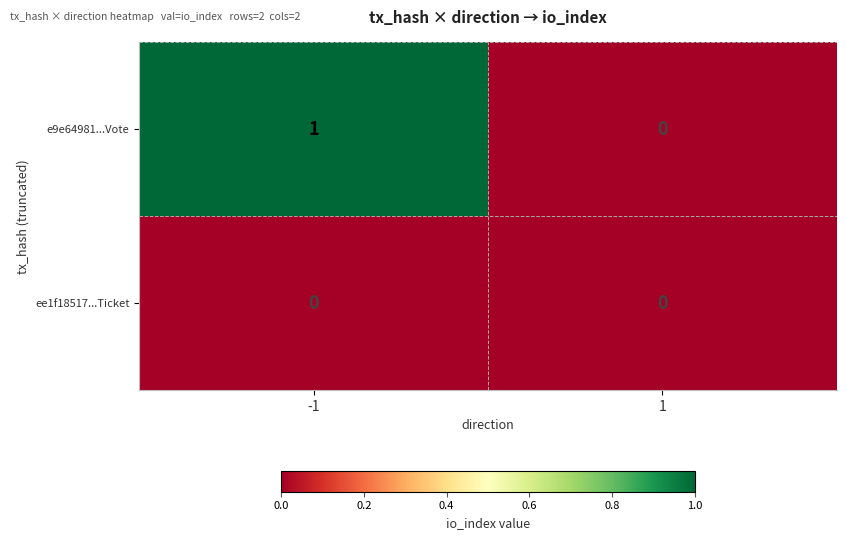

Which series has the largest total across all categories?

e9e64981...Vote